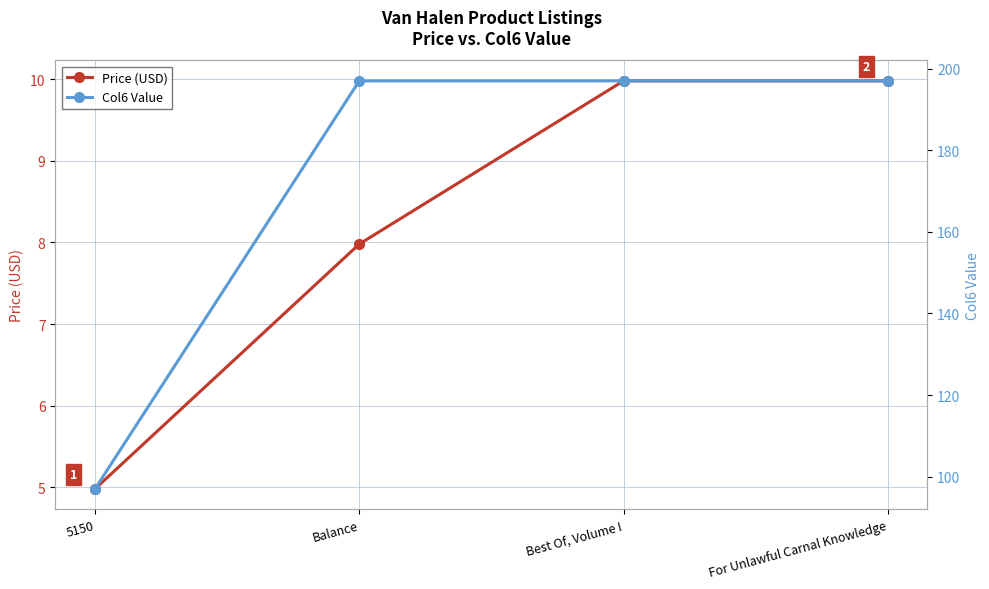

Is the value of Col6 Value at Best Of, Volume I greater than the value of Price (USD) at For Unlawful Carnal Knowledge?

Yes